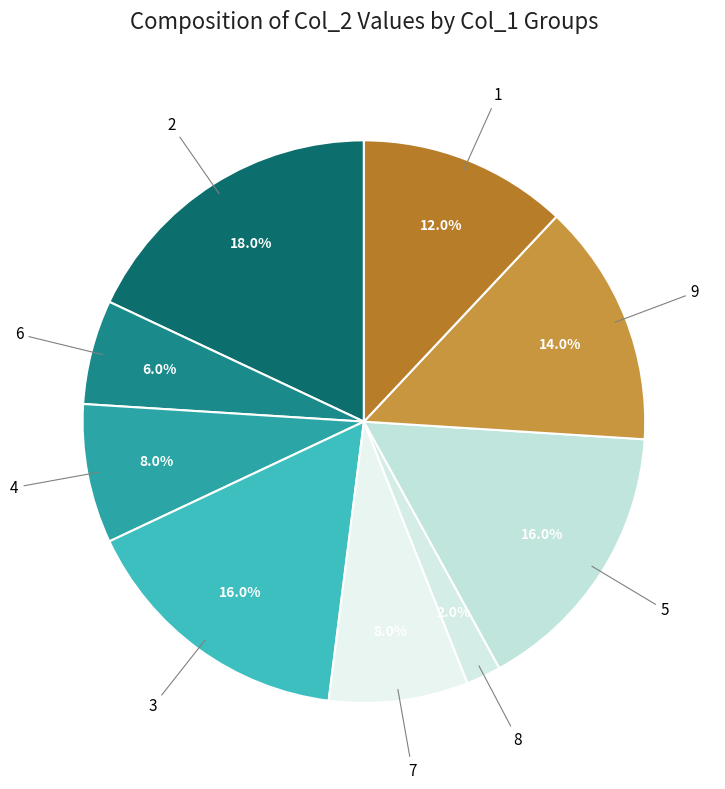

Count the number of slices in the pie.

9